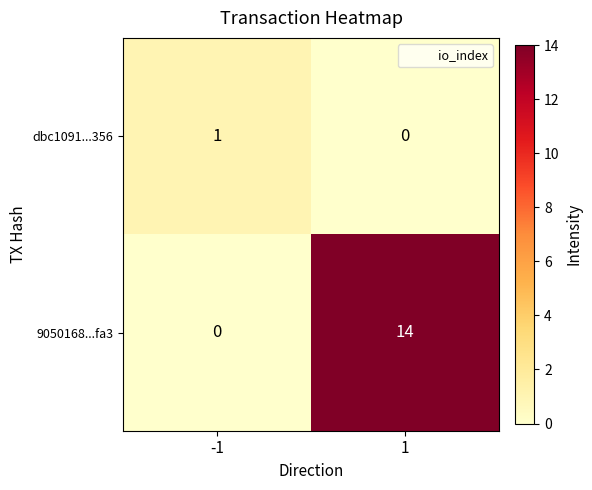

Which series has the widest spread of values?

9050168...fa3